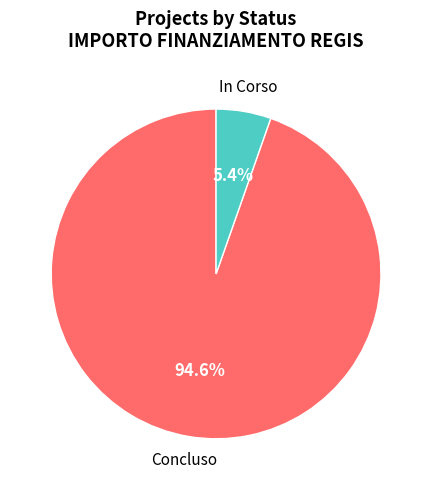

How many slices are in this pie chart?

2